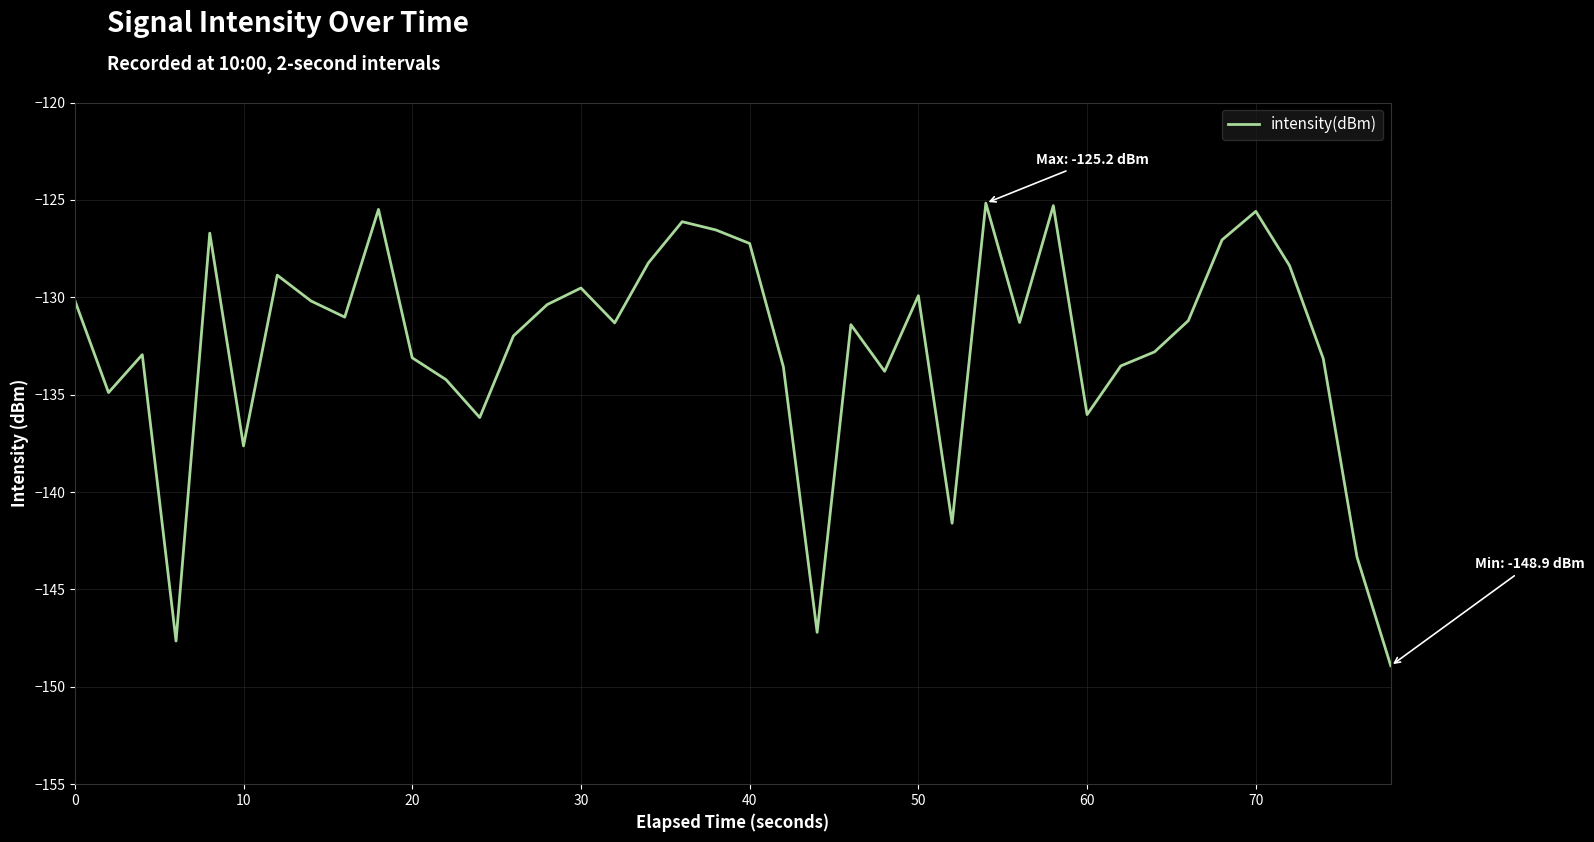

What is the difference between the maximum and minimum values?

23.8